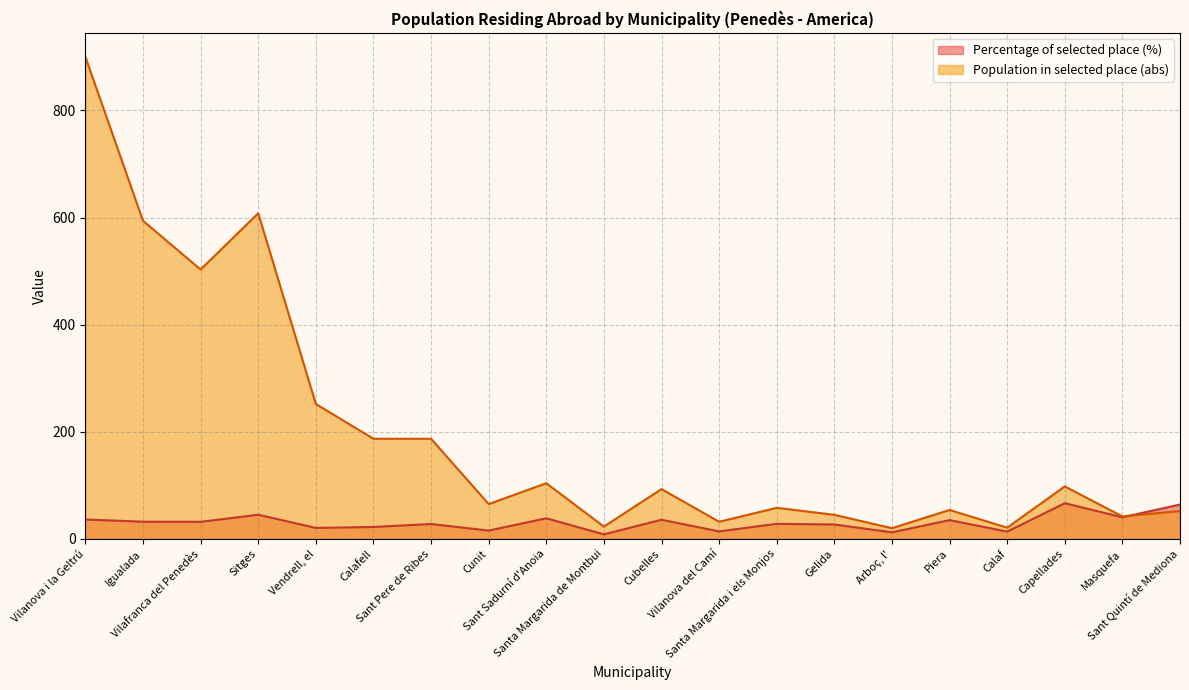

What is the difference between the maximum and second lowest values in the Percentage of selected place (%) series?

54.4